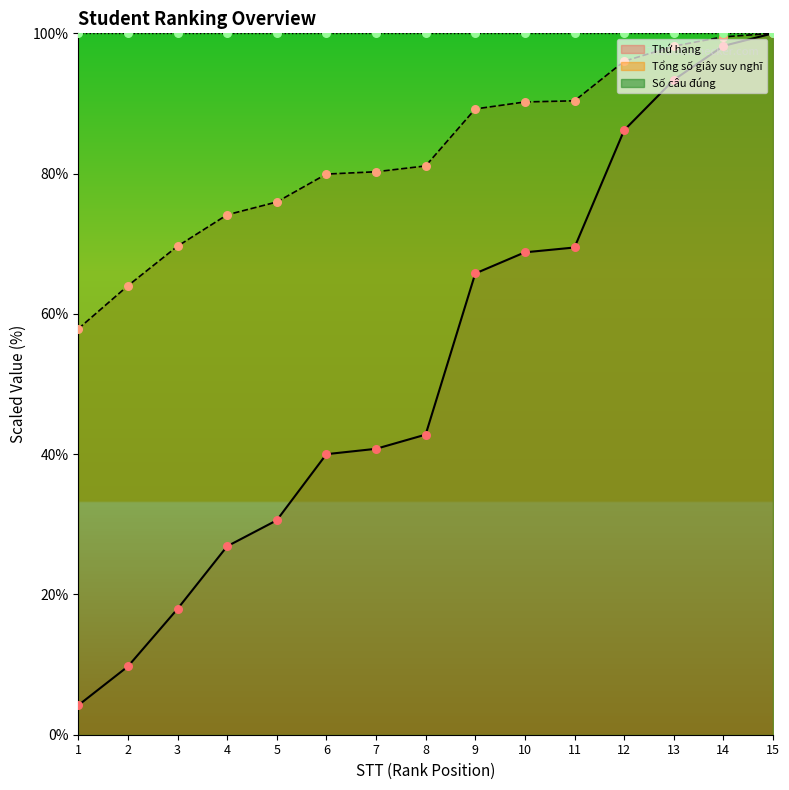

Which series contains the lowest Y value?

Thứ hạng